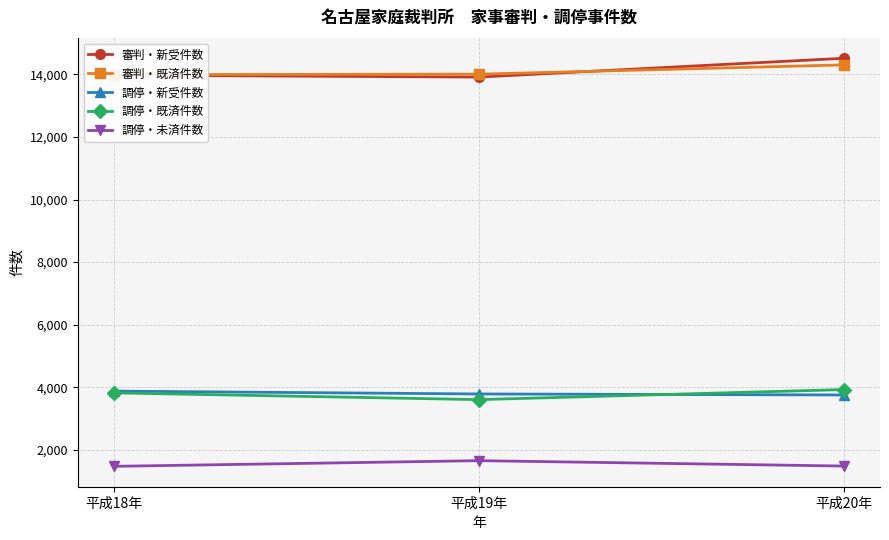

Is the value of 調停・未済件数 at 平成19年 greater than the value of 調停・既済件数 at 平成20年?

No